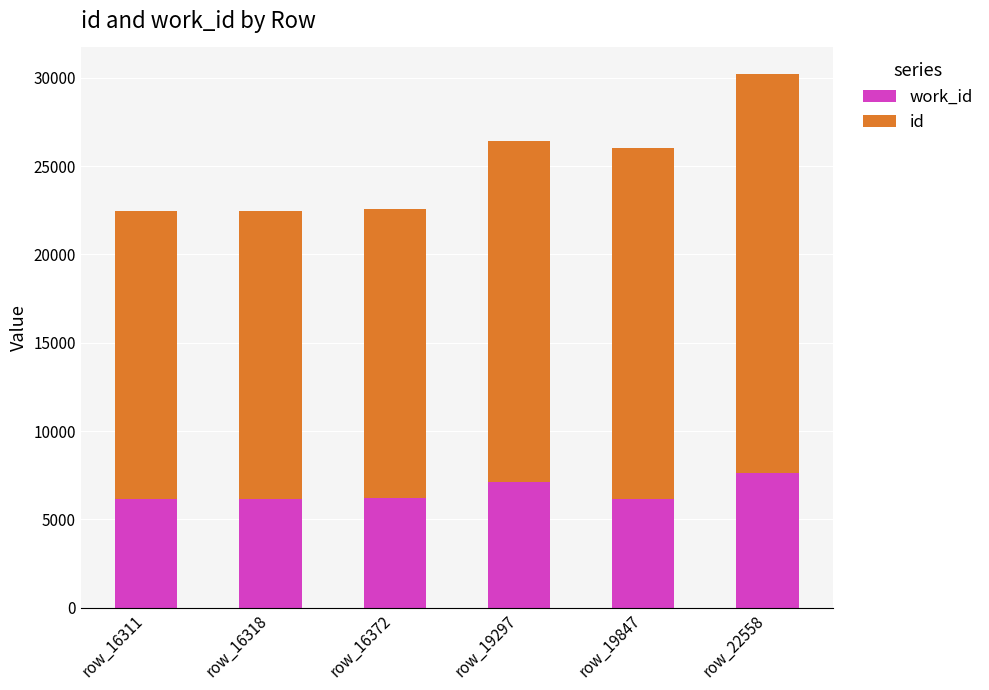

At which category is the sum across all series the highest?

row_22558